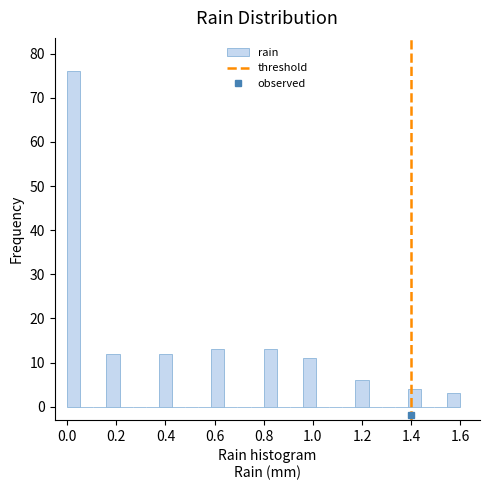

Read against the x-axis, roughly where is the centre of the tallest bar?

0.02